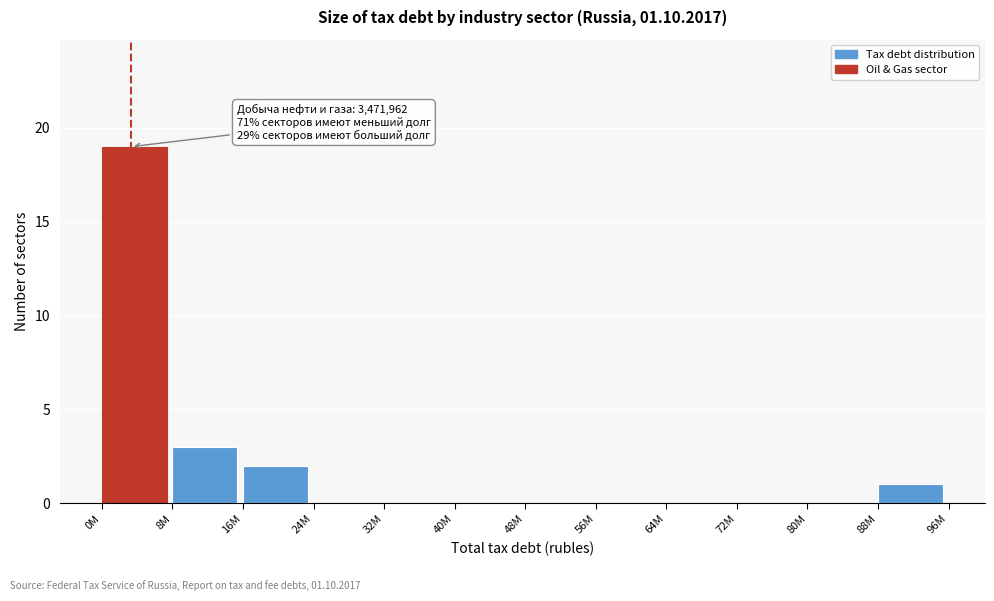

Reading right to left, extract all data points from this chart.

88M=1	80M=0	72M=0	64M=0	56M=0	48M=0	40M=0	32M=0	24M=0	16M=2	8M=3	0M=19